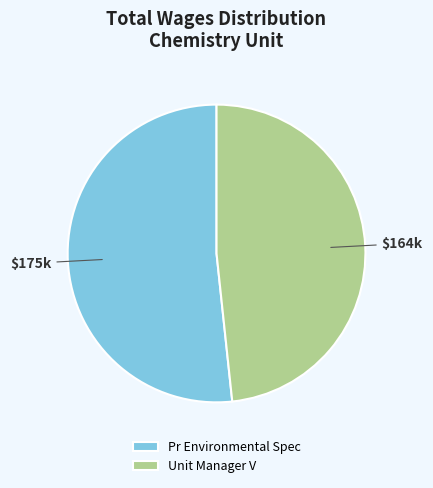

Is Unit Manager V the majority of the pie?

No